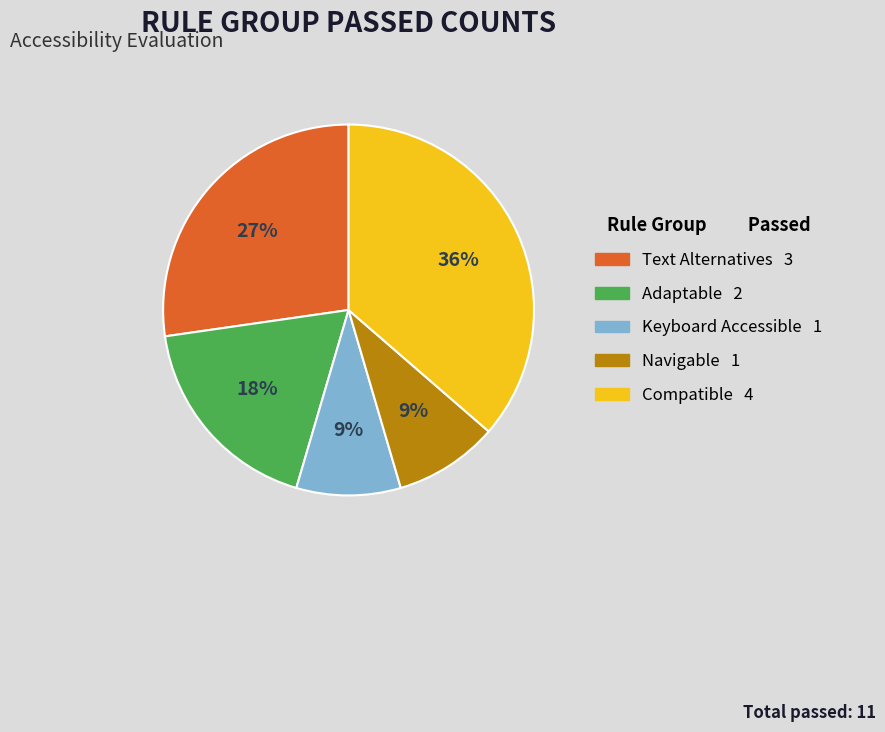

Is there a majority slice in this chart?

No